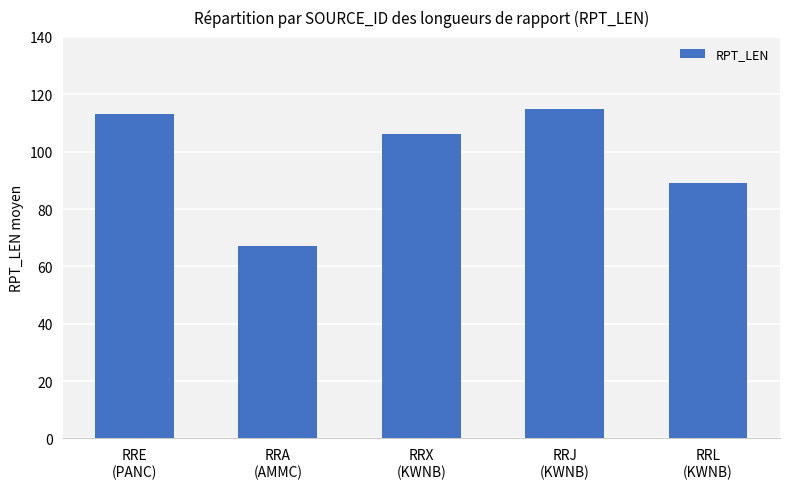

List the labels in order of value, largest first.

RRJ
(KWNB), RRE
(PANC), RRX
(KWNB), RRL
(KWNB), RRA
(AMMC)